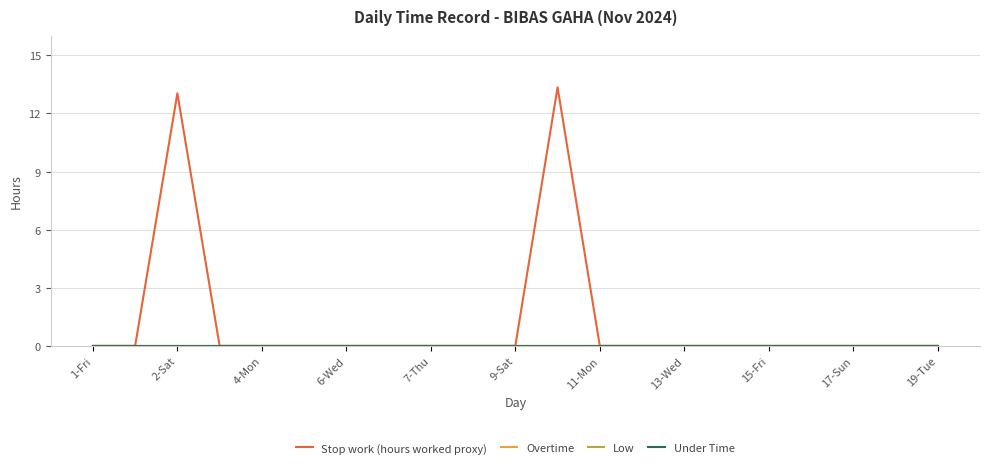

Is this an area chart (filled region under the line)?

No